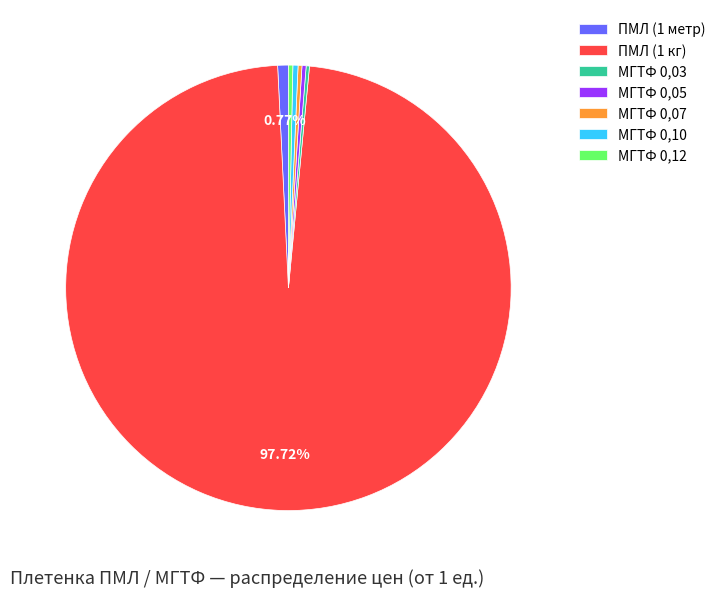

Do МГТФ 0,10 and МГТФ 0,05 together represent more than half of the pie?

No